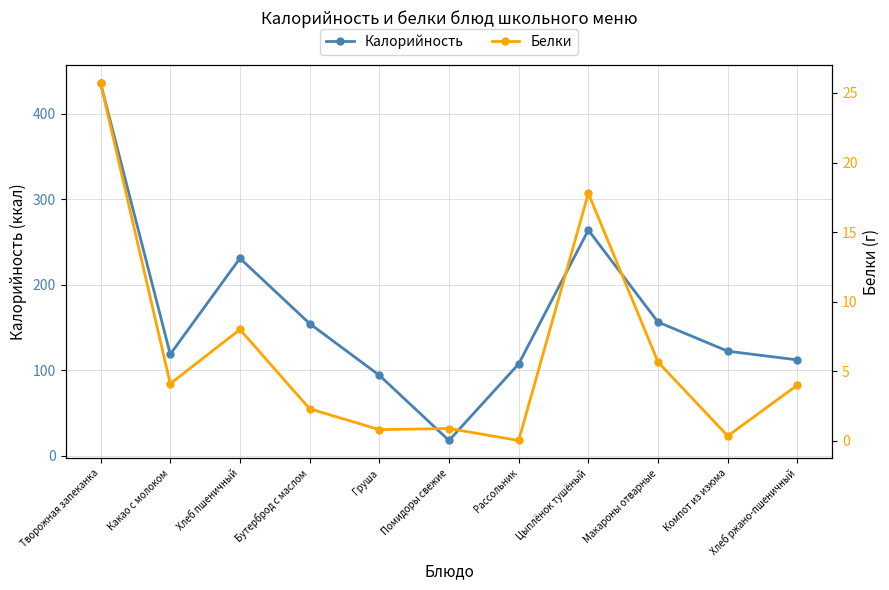

What is the total value across all series at Груша?

94.8